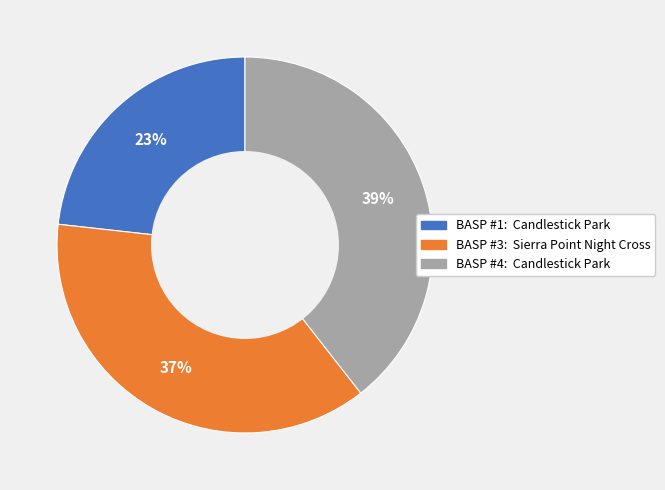

Which has a higher value, BASP #3: Sierra Point Night Cross or BASP #1: Candlestick Park?

BASP #3: Sierra Point Night Cross